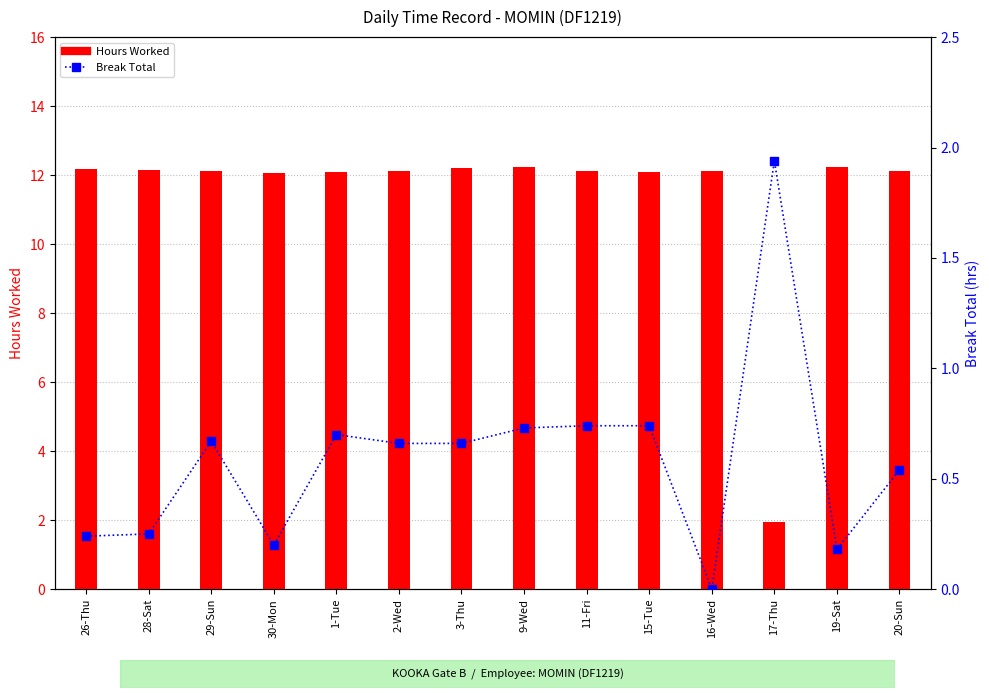

What are all the series names shown in the legend?

Hours Worked, Break Total